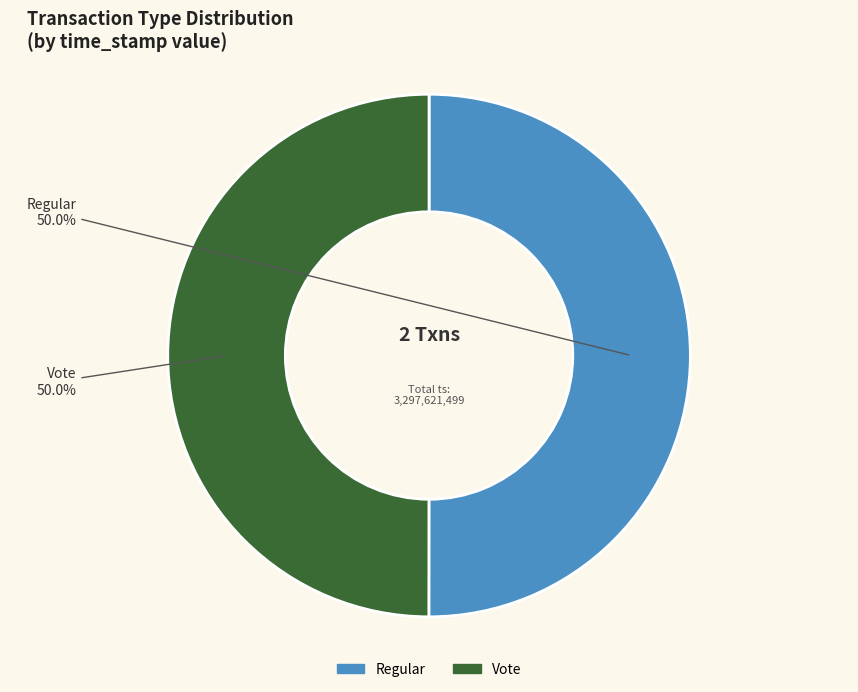

Combined, what portion of the pie is Regular and Vote?

100.0%